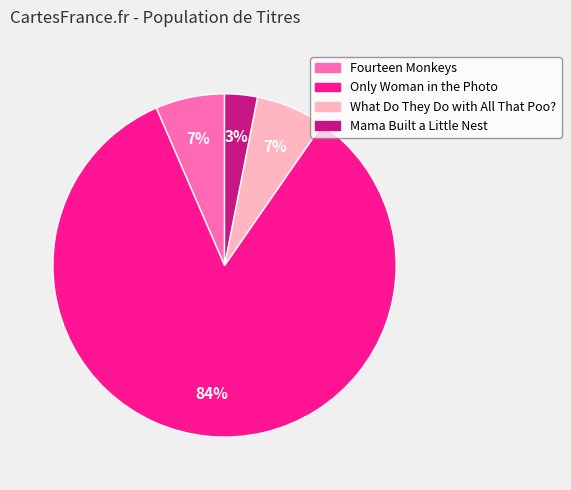

Between Mama Built a Little Nest and What Do They Do with All That Poo?, which is larger?

What Do They Do with All That Poo?